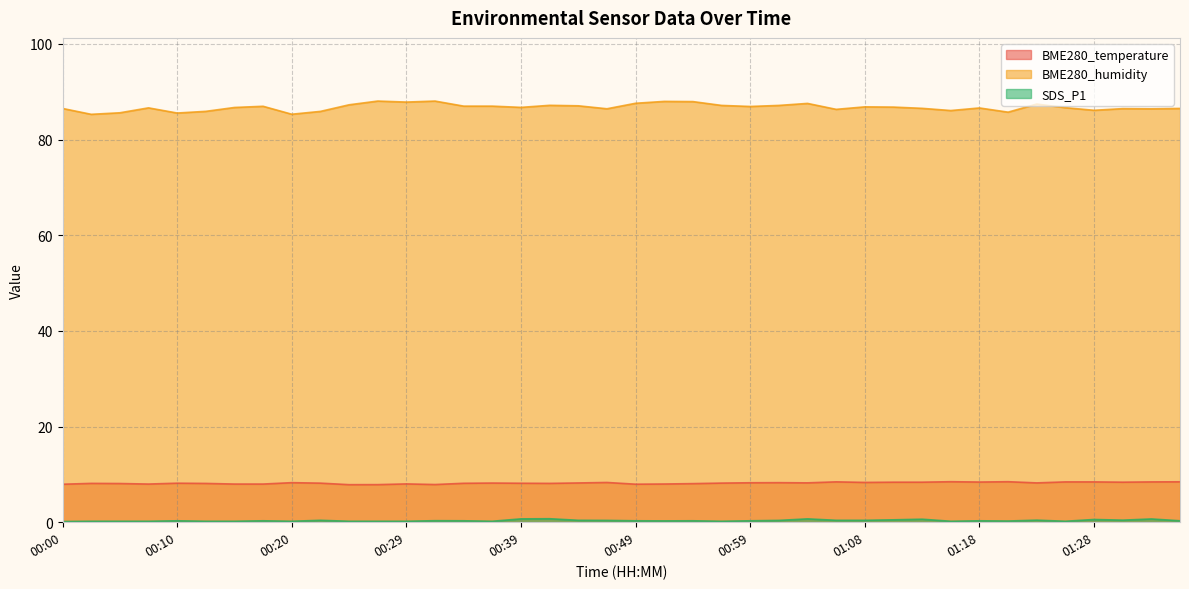

What are all the series names shown in the legend?

BME280_temperature, BME280_humidity, SDS_P1